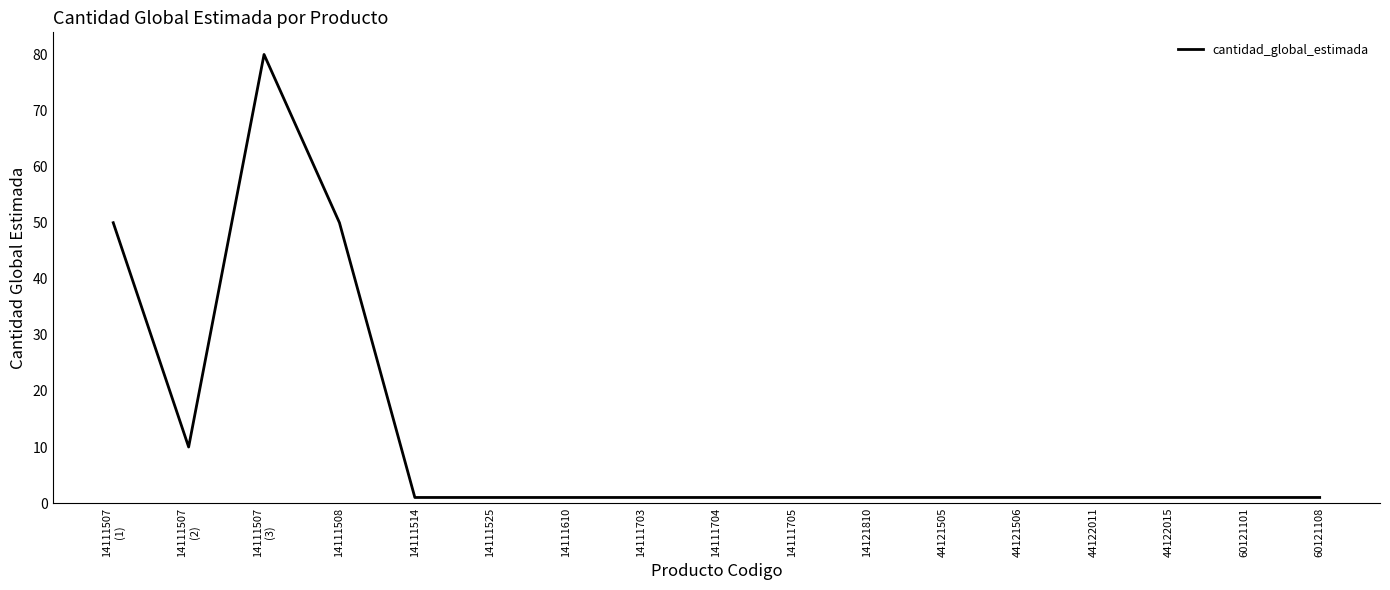

What is the greatest value displayed?

80